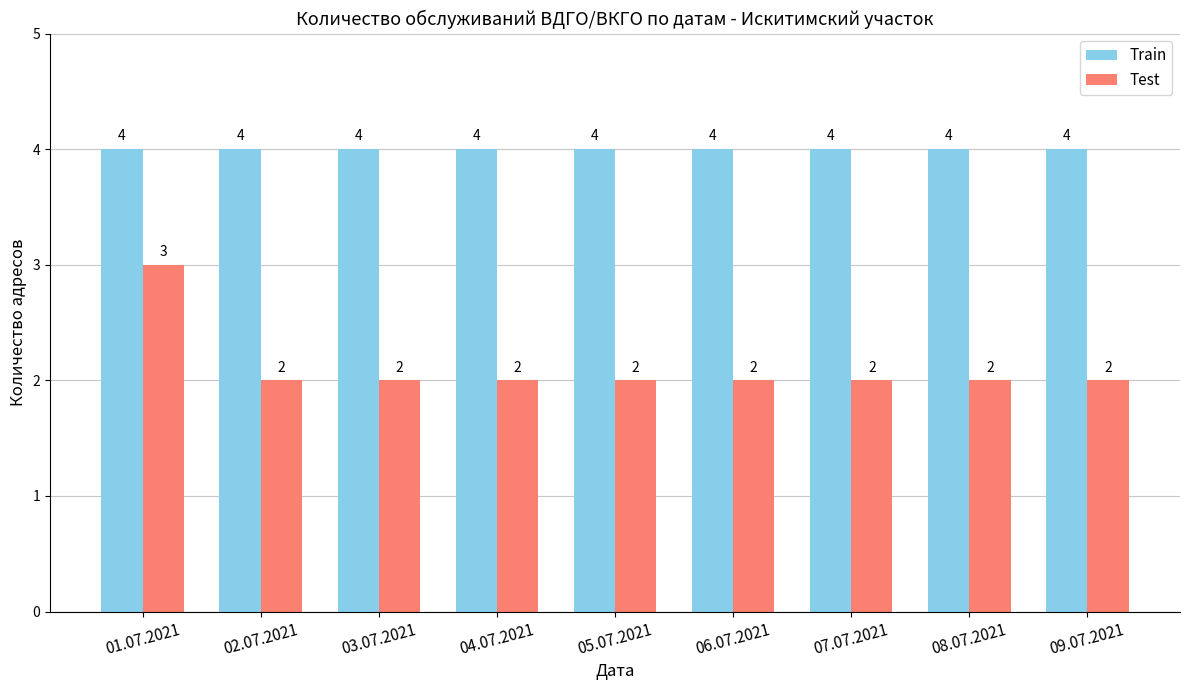

Rank the series at 08.07.2021 from highest to lowest value.

Train, Test